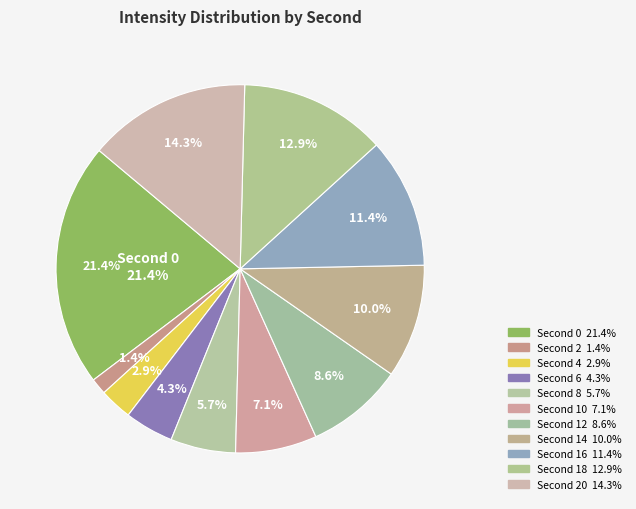

To the nearest percent, what is the average slice percentage?

9%